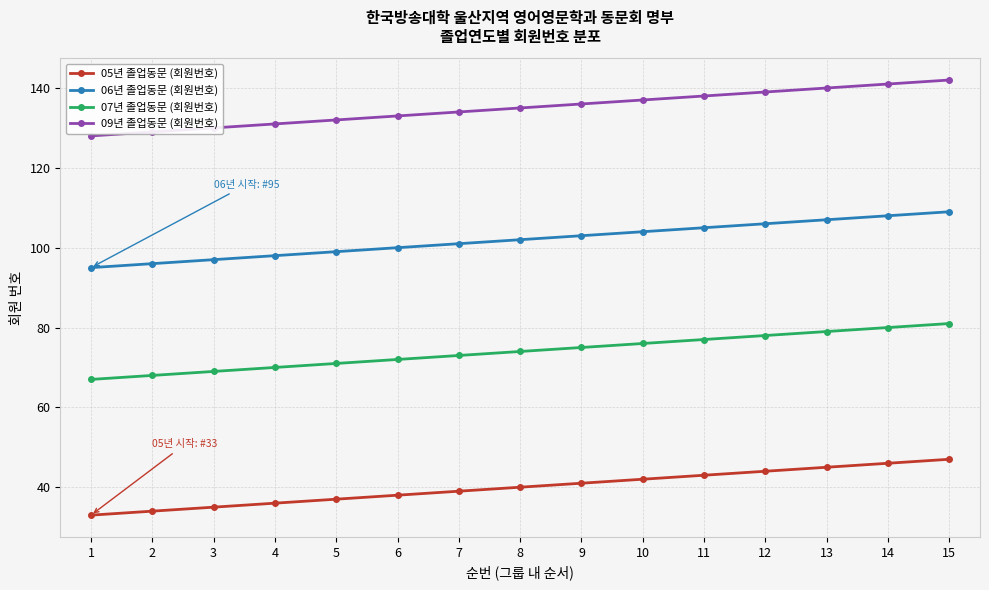

Is it true that 06년 졸업동문 (회원번호) equals 107 at 13?

True